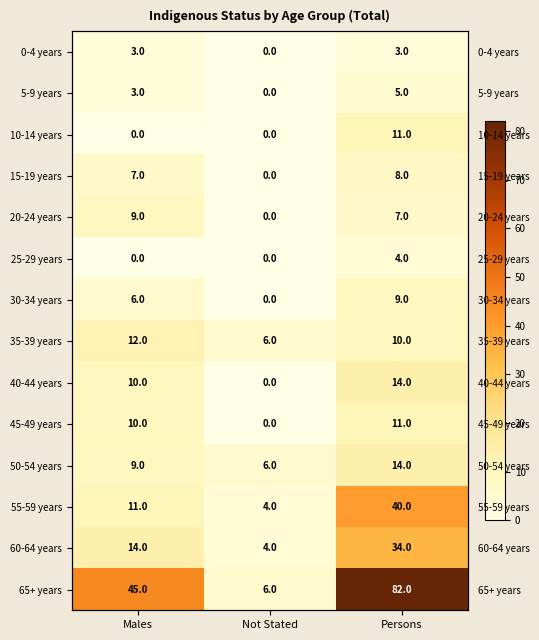

Where does the 45-49 years series first go above 10?

Persons